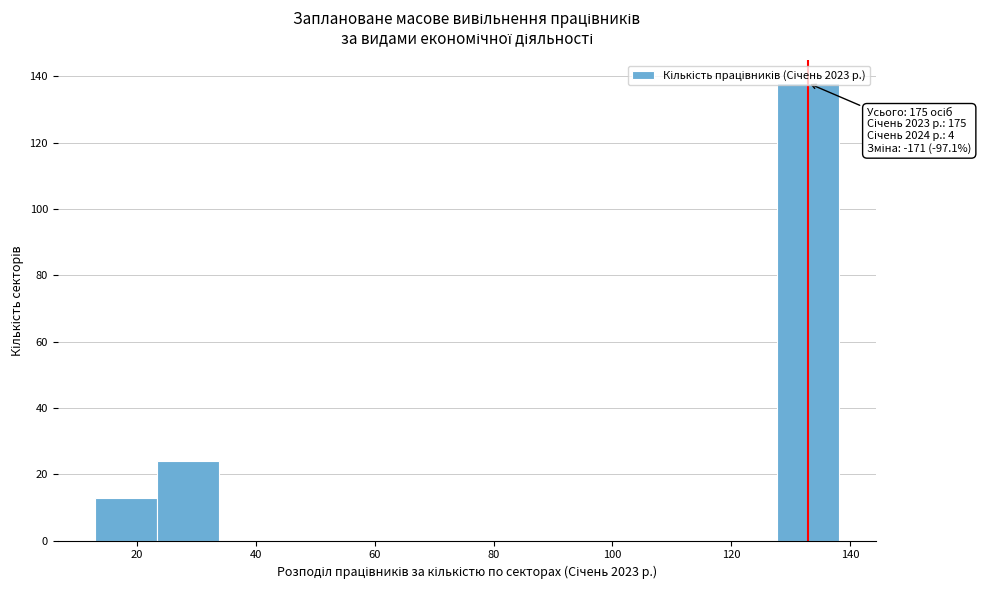

Over which range of the x-axis is the bar tallest?

128 to 138